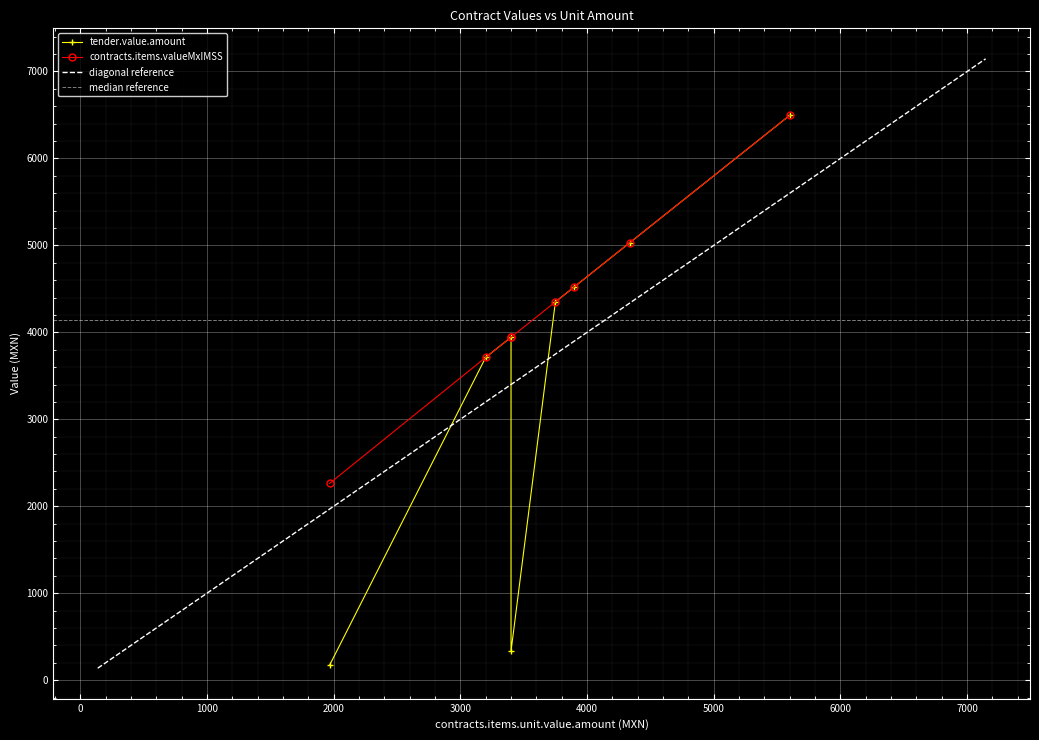

True or false: contracts.items.valueMxIMSS and tender.value.amount cross at least once.

False